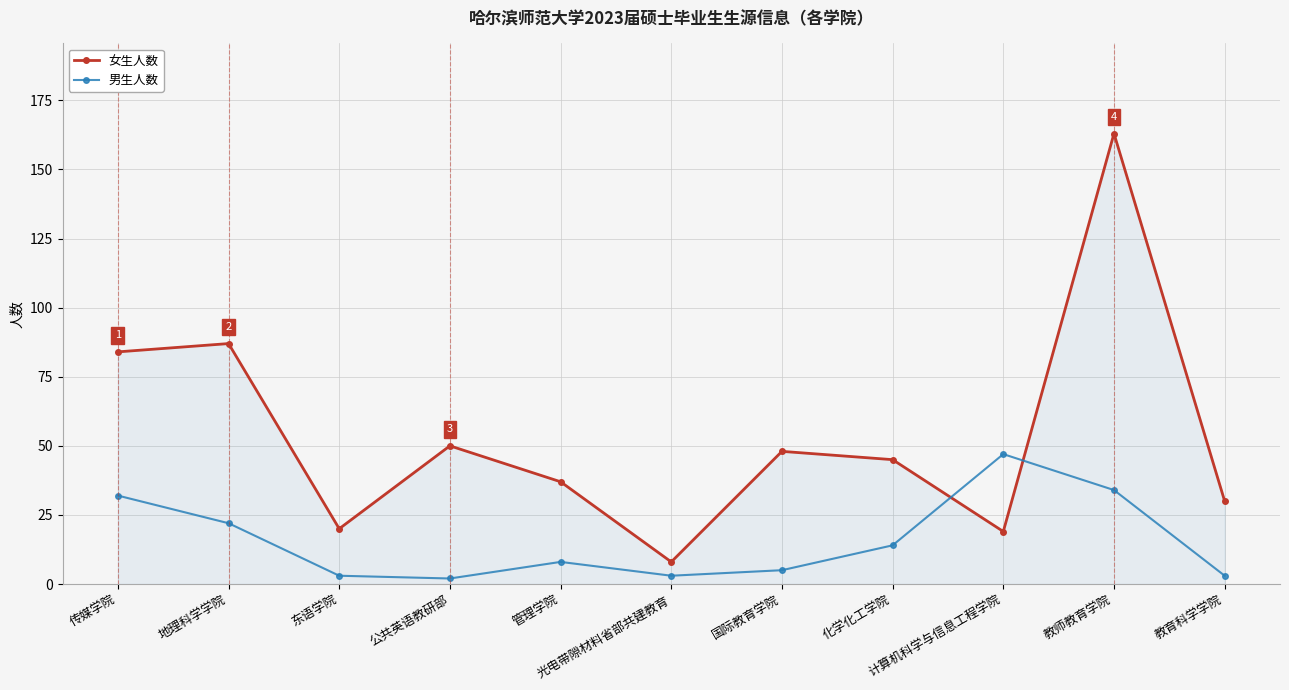

What is the difference between the second highest and second lowest values in the 女生人数 series?

68